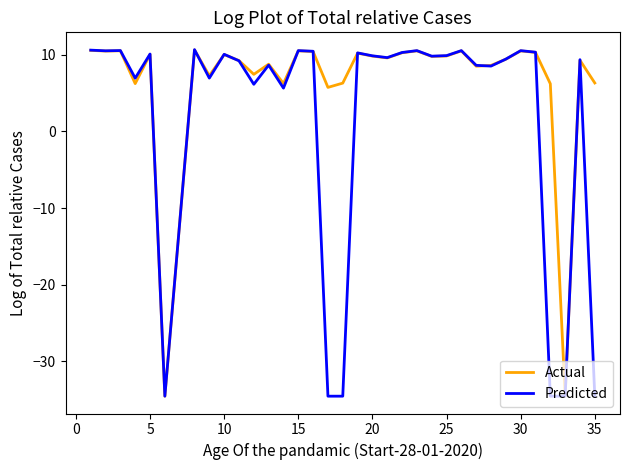

Which series has the largest total across all categories?

Actual